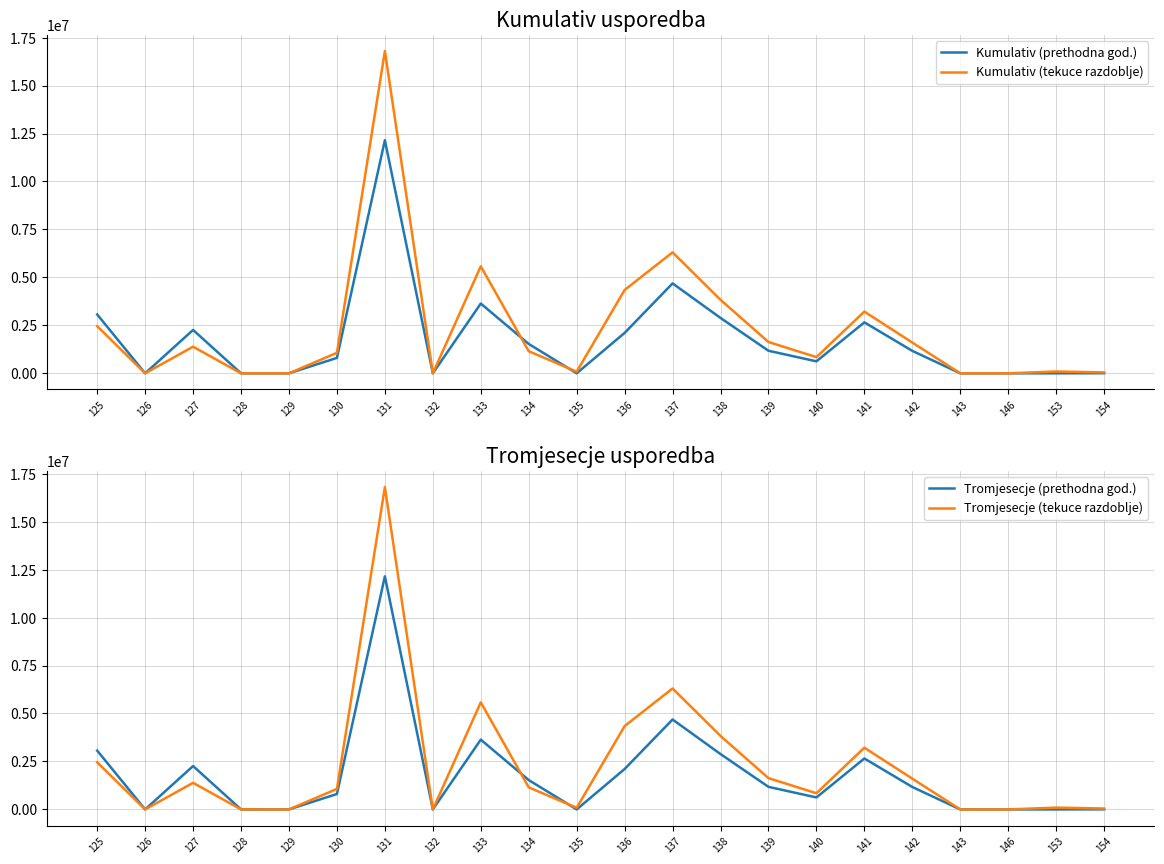

True or false: Kumulativ (tekuce razdoblje) and Tromjesecje (tekuce razdoblje) intersect in this chart.

False